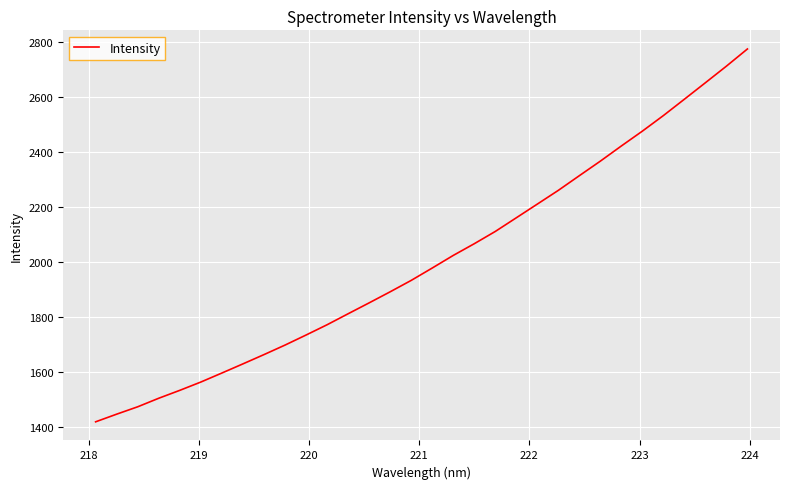

What is the difference between the maximum and minimum values?

1354.8